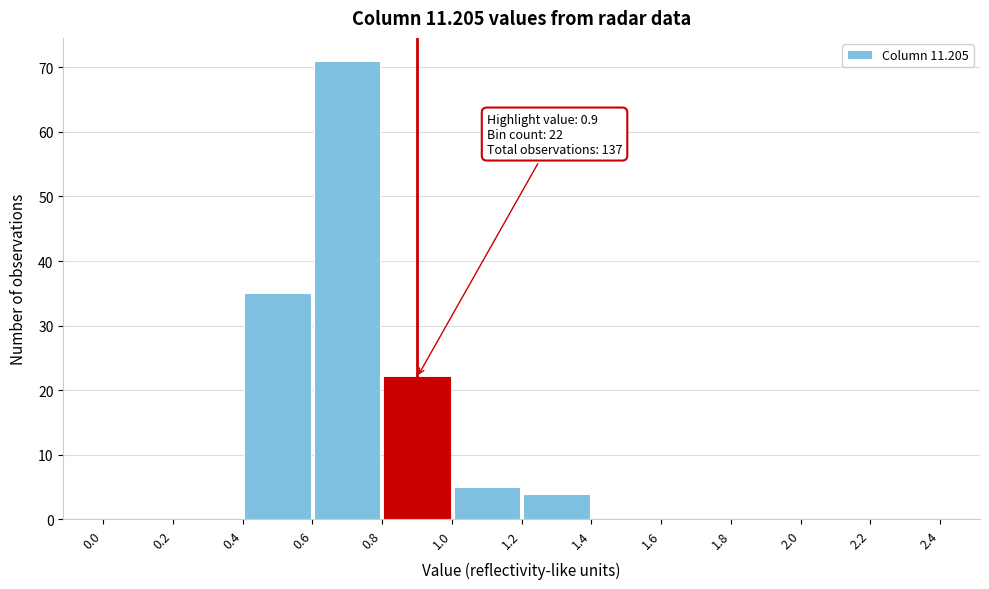

Which range on the x-axis has the tallest bar?

0.6 to 0.8